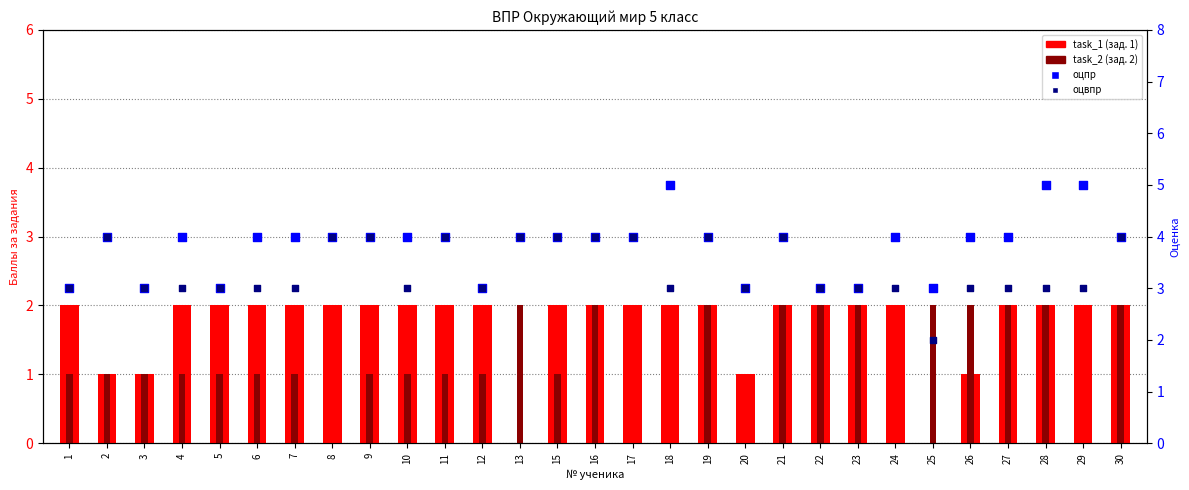

What is the total value across all series at 19?

12